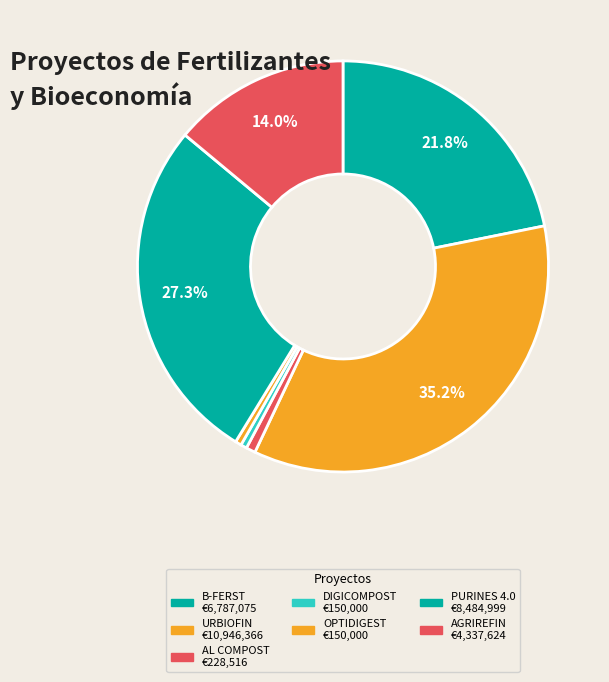

What percentage is the B-FERST slice, to the nearest percent?

22%